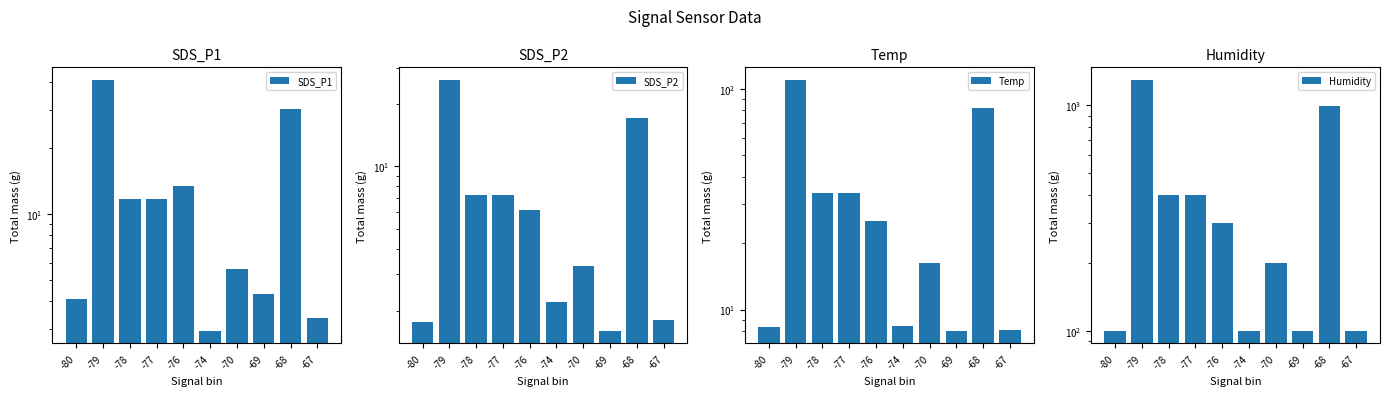

Which series has the largest total across all categories?

Humidity